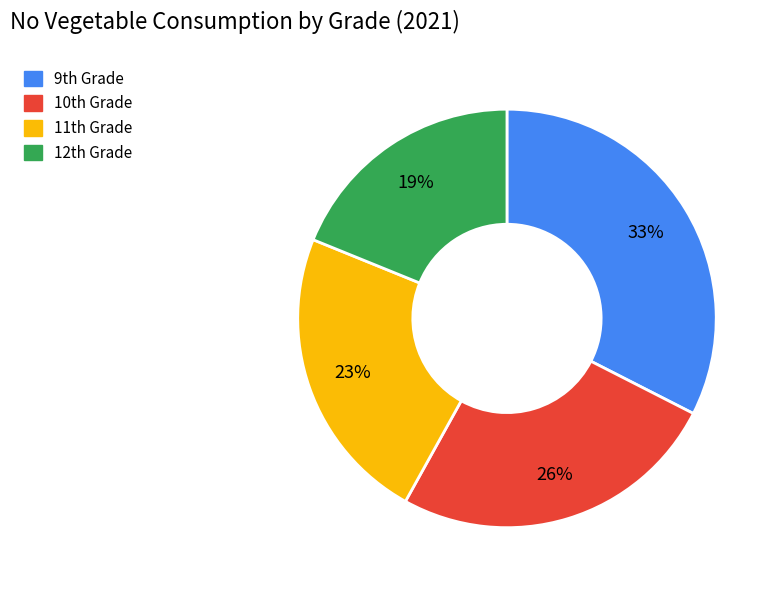

Rank the categories by value from lowest to highest.

12th Grade, 11th Grade, 10th Grade, 9th Grade